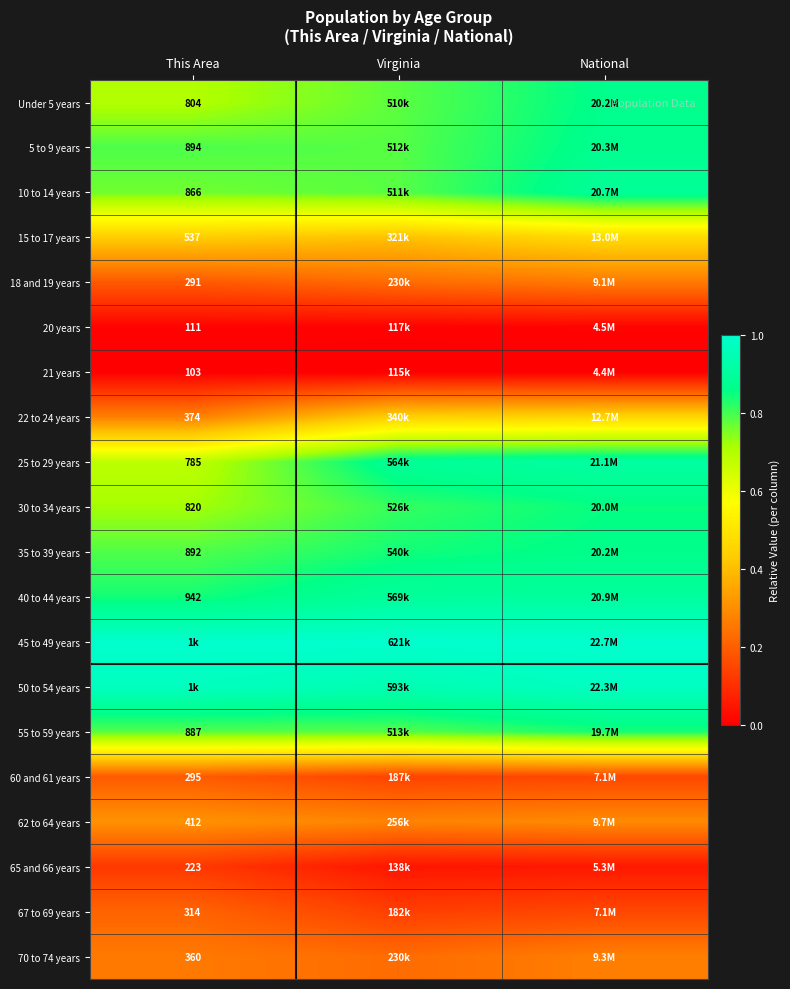

Is the value of 55 to 59 years at This Area greater than the value of 30 to 34 years at This Area?

Yes